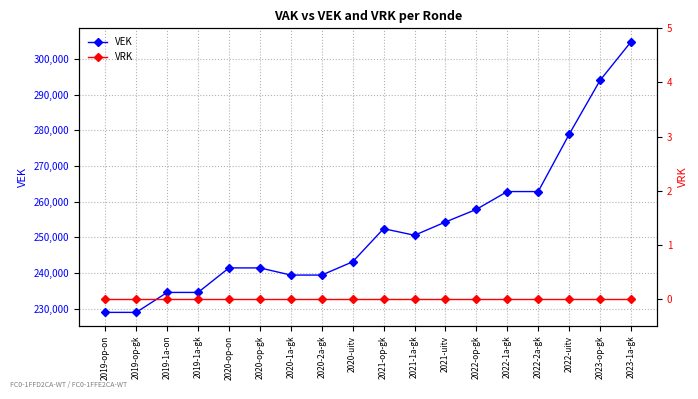

Which label corresponds to the smallest value in the chart?

2019-op-on